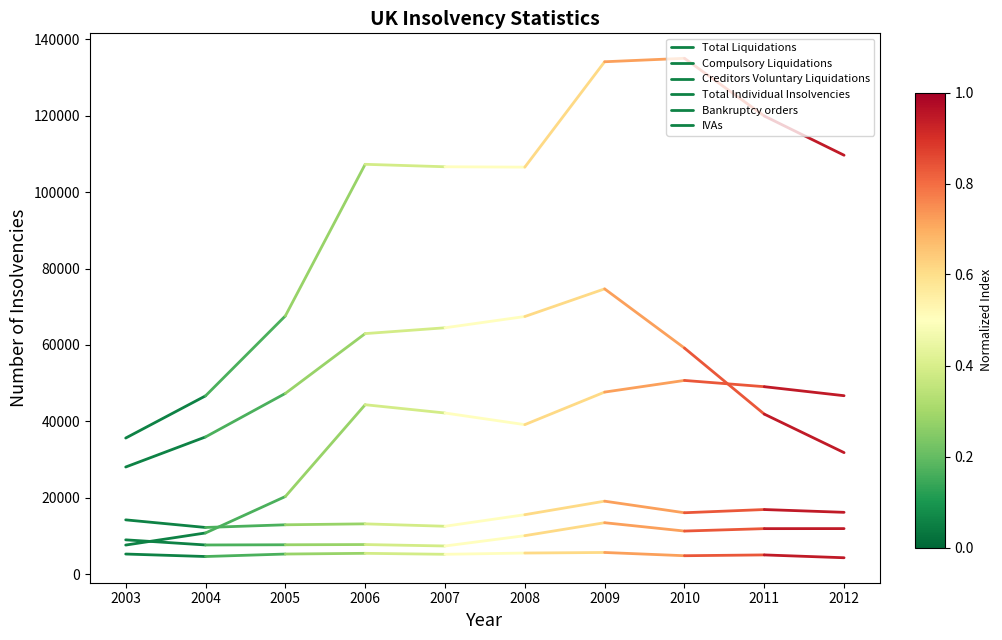

How many data points does each series have?

2